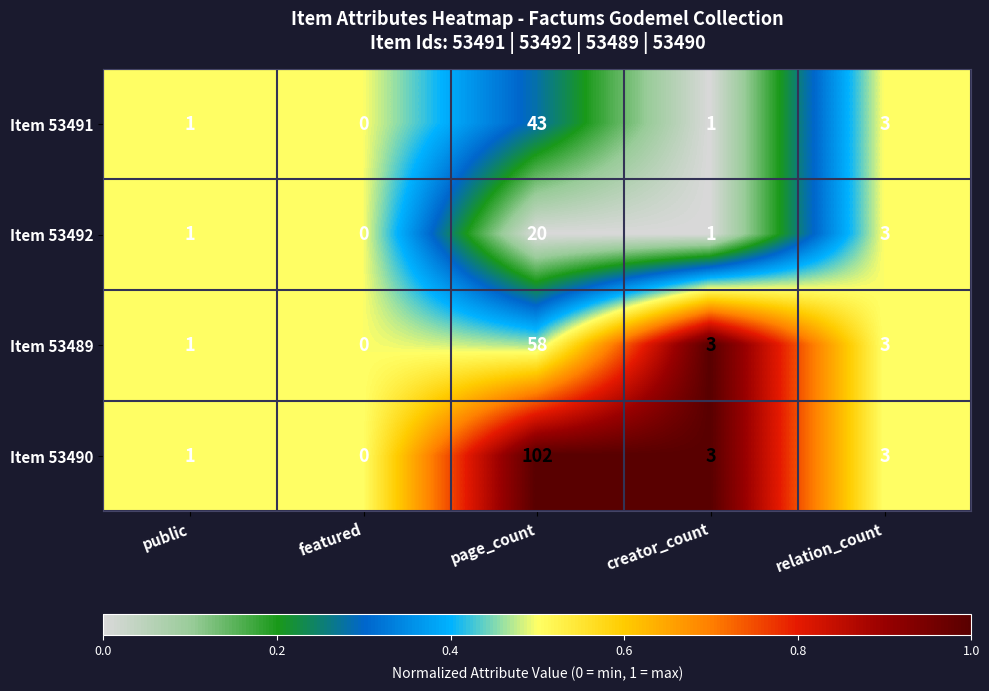

Is it true that Item 53491 equals 5 at relation_count?

False